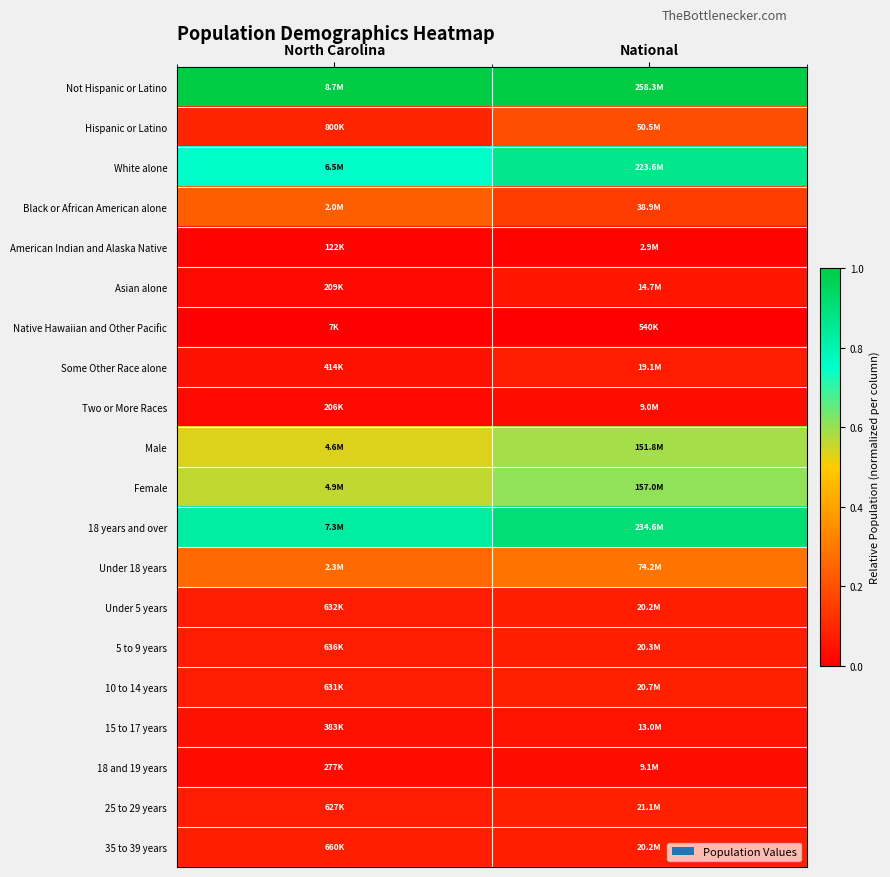

Reading left to right, transcribe all the data shown in this chart.

Not Hispanic or Latino: North Carolina=1.0	National=1.0
Hispanic or Latino: North Carolina=0.1	National=0.2
White alone: North Carolina=0.7	National=0.9
Black or African American alone: North Carolina=0.2	National=0.1
American Indian and Alaska Native: North Carolina=0.0	National=0.0
Asian alone: North Carolina=0.0	National=0.1
Native Hawaiian and Other Pacific: North Carolina=0.0	National=0.0
Some Other Race alone: North Carolina=0.0	National=0.1
Two or More Races: North Carolina=0.0	National=0.0
Male: North Carolina=0.5	National=0.6
Female: North Carolina=0.6	National=0.6
18 years and over: North Carolina=0.8	National=0.9
Under 18 years: North Carolina=0.3	National=0.3
Under 5 years: North Carolina=0.1	National=0.1
5 to 9 years: North Carolina=0.1	National=0.1
10 to 14 years: North Carolina=0.1	National=0.1
15 to 17 years: North Carolina=0.0	National=0.0
18 and 19 years: North Carolina=0.0	National=0.0
25 to 29 years: North Carolina=0.1	National=0.1
35 to 39 years: North Carolina=0.1	National=0.1